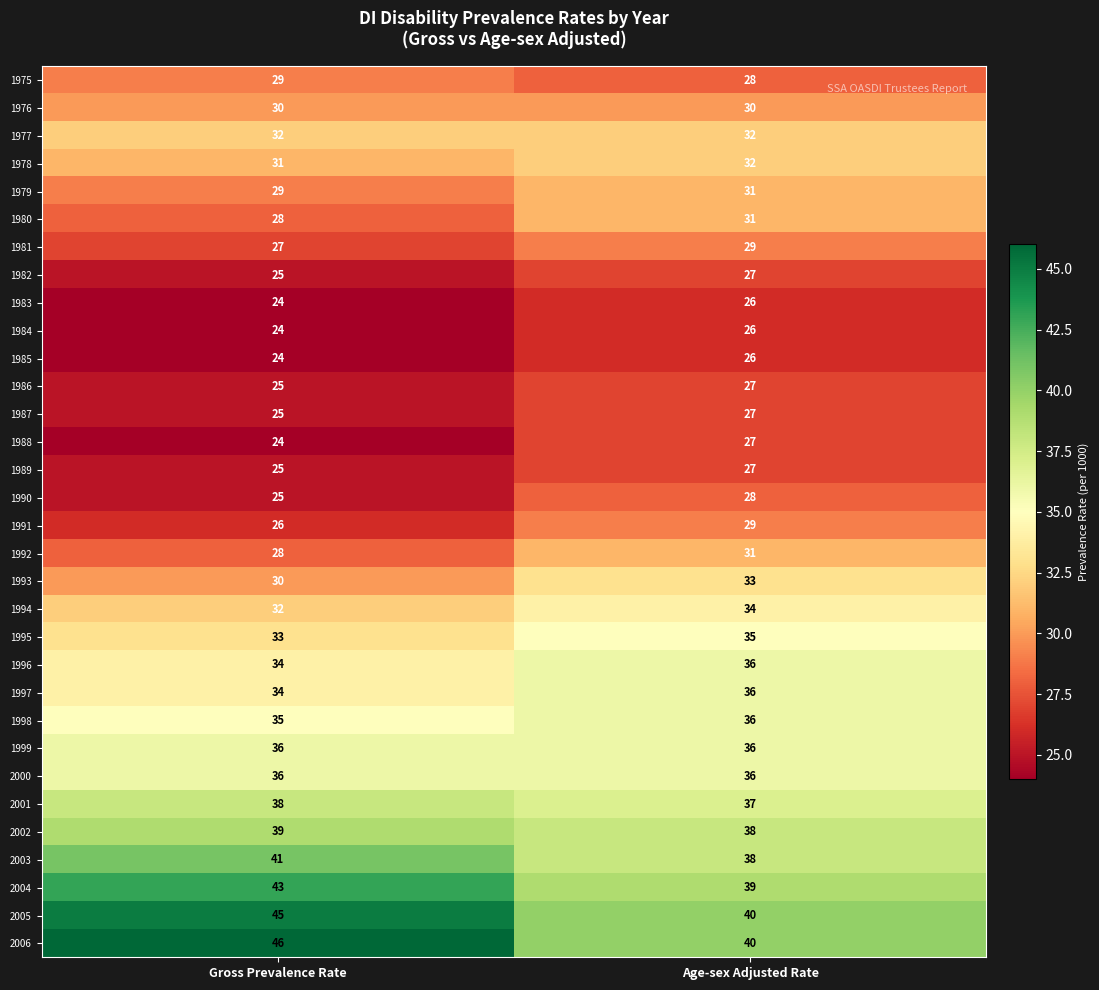

What is the average value of the 1994 series?

33